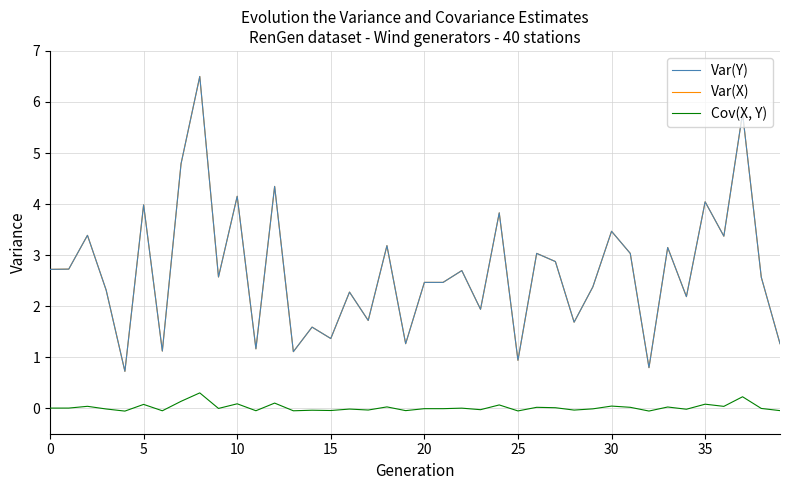

Is this an area chart (filled region under the line)?

No